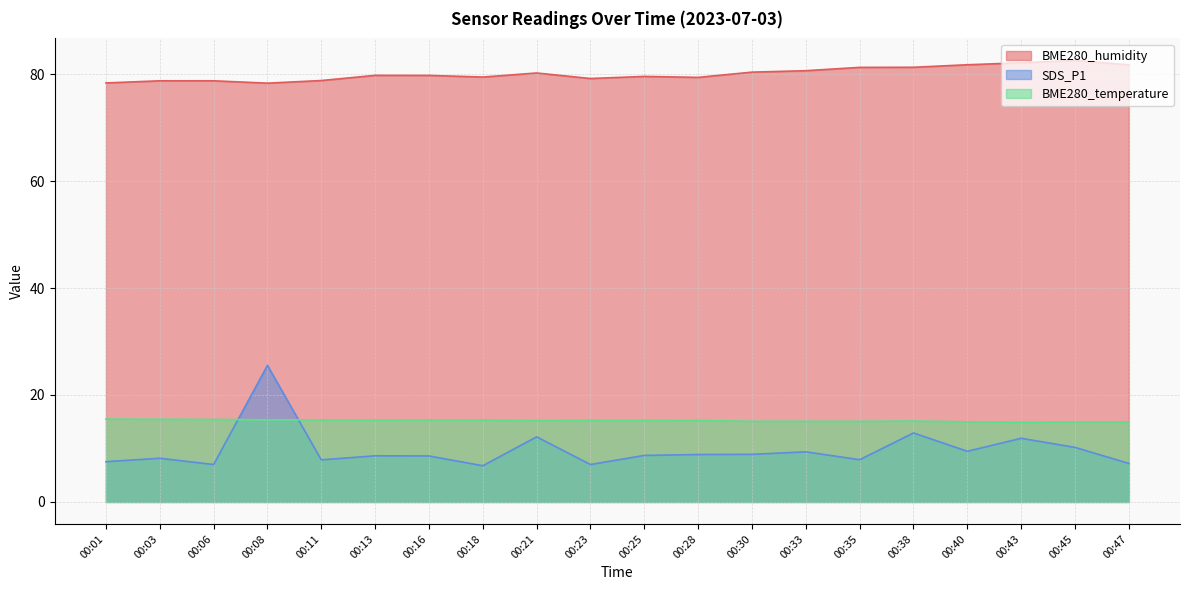

What value does the SDS_P1 series have at 00:28?

8.9